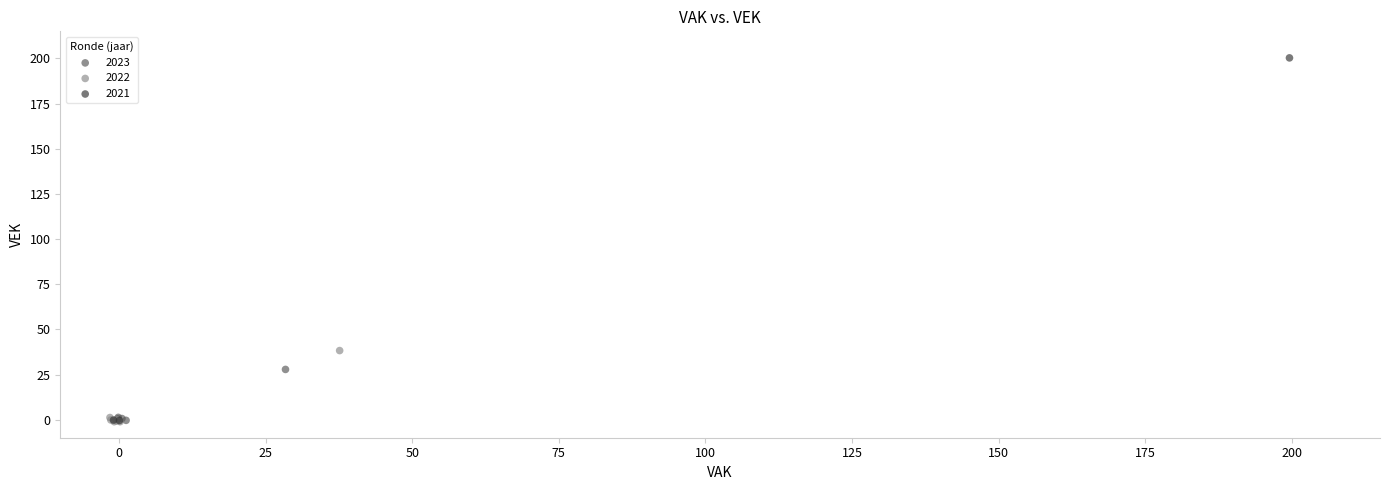

Which series has the widest spread of Y values?

2021